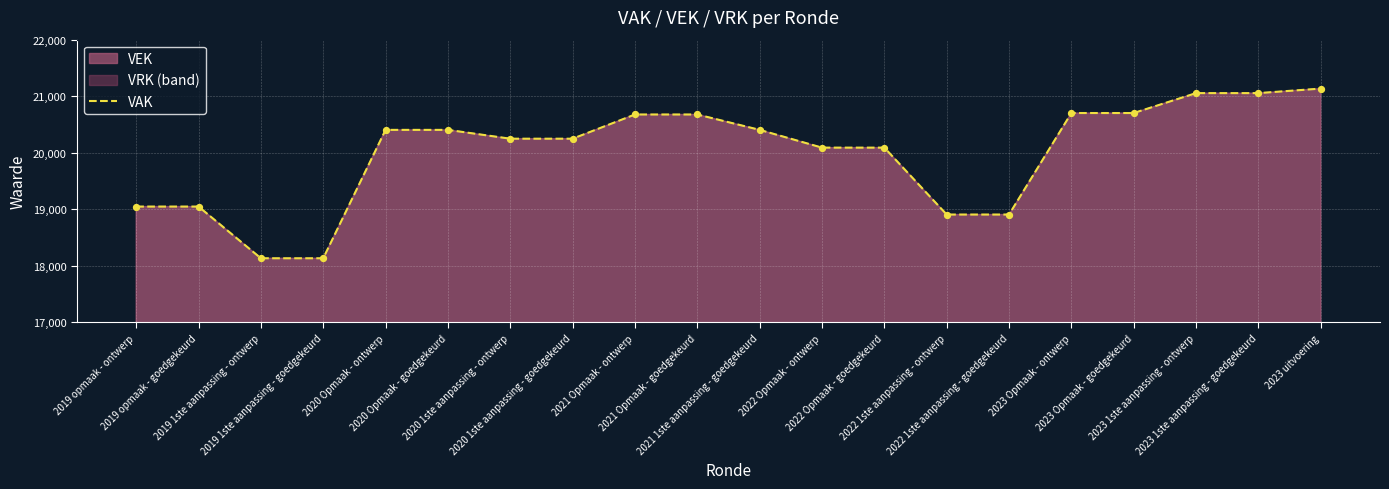

What is the change in value from 2023 Opmaak - ontwerp to 2023 1ste aanpassing - ontwerp?

+352